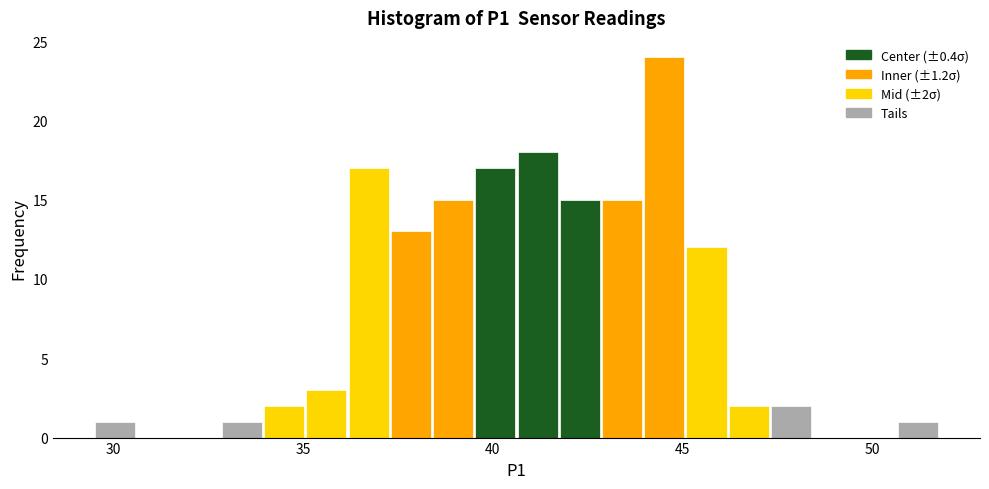

Around what value on the x-axis is the tallest bar? Give the approximate position of its centre, as read against the axis.

44.5